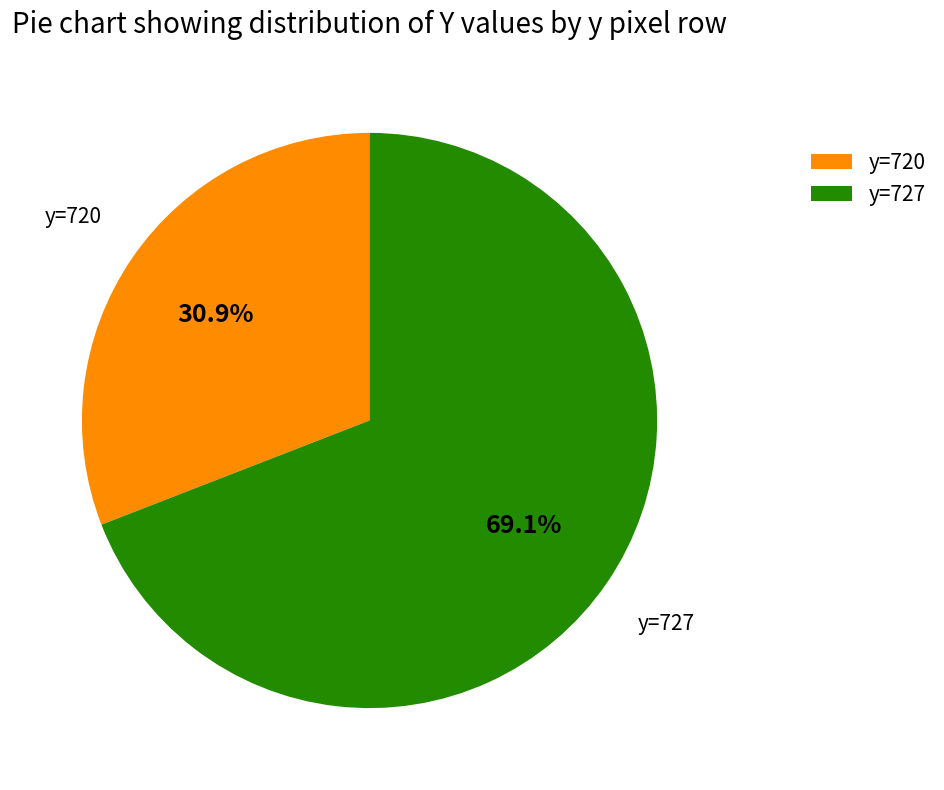

What is the total percentage of y=727 and y=720?

100.0%